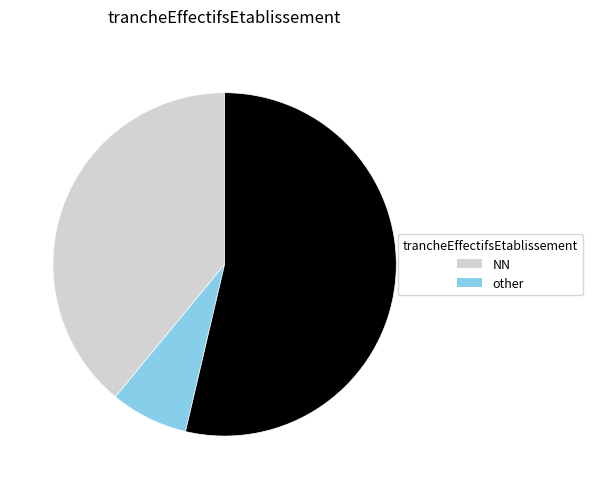

Is there any slice that represents more than half of the pie?

Yes